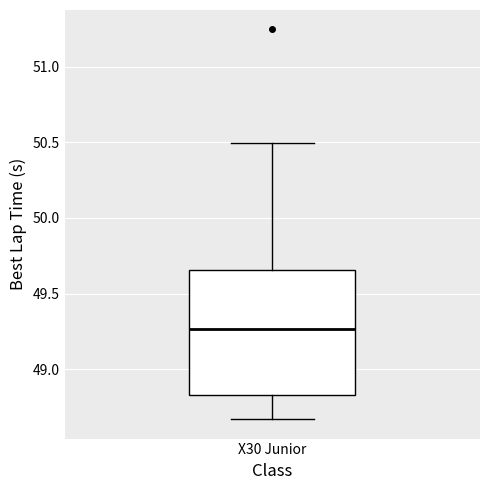

Where is the upper edge of the box for X30 Junior on the y-axis? The values are not printed on the chart, so give them approximately, as read against the axis.

49.65